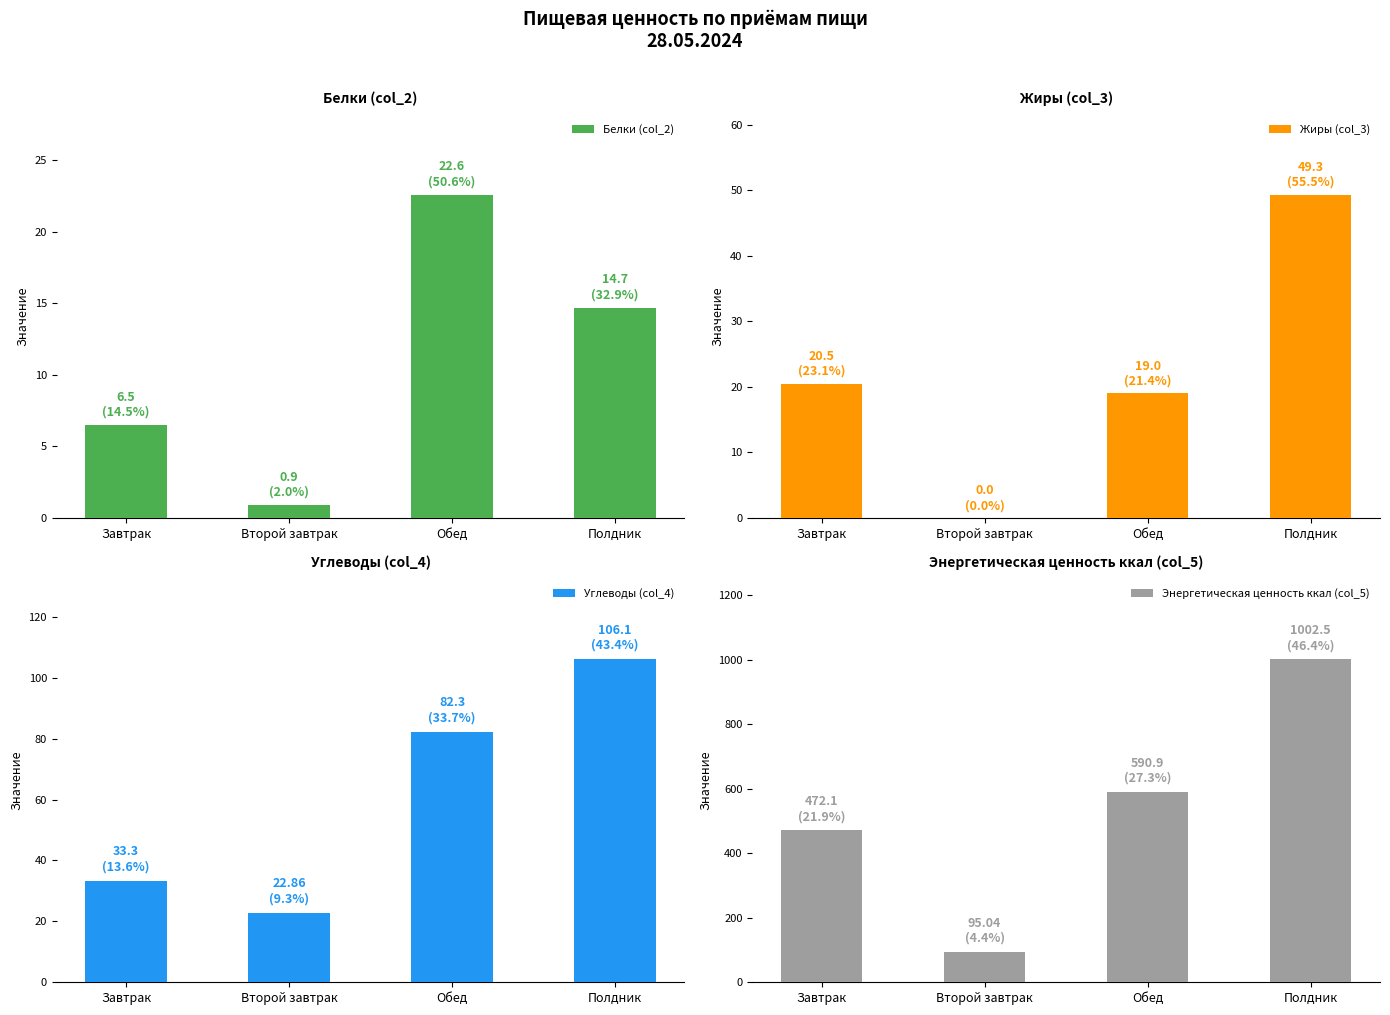

What is the label of the 2nd bar from the left?

Второй завтрак